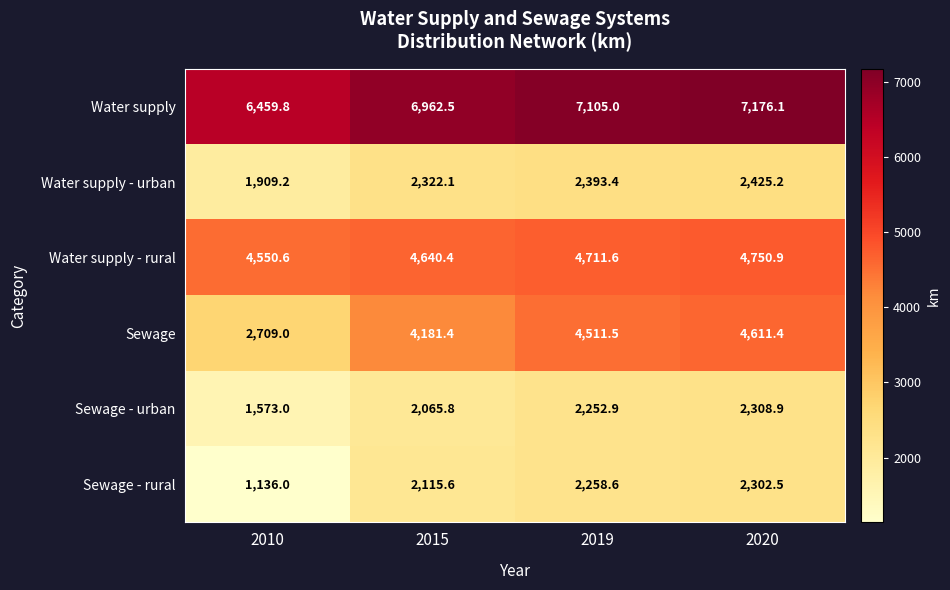

How many distinct data groups are displayed?

6